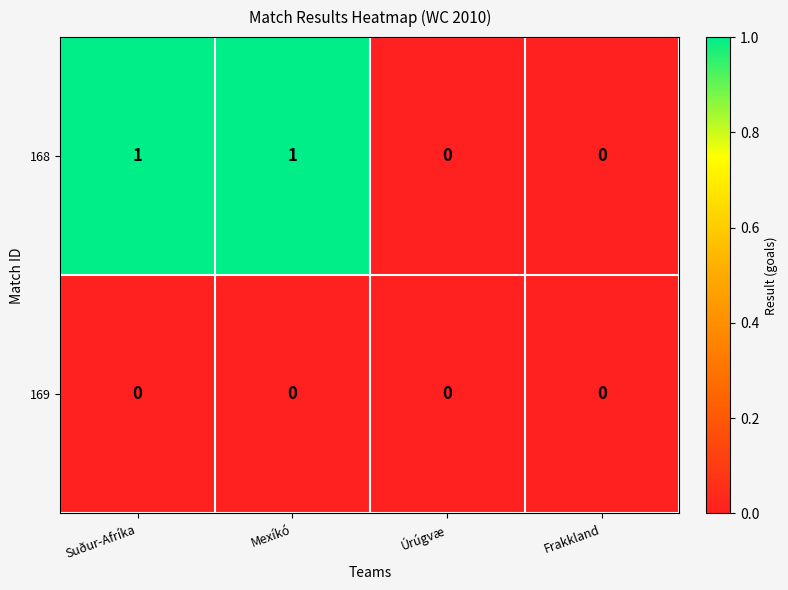

Is the value of 168 at Mexíkó greater than the value of 169 at Frakkland?

Yes